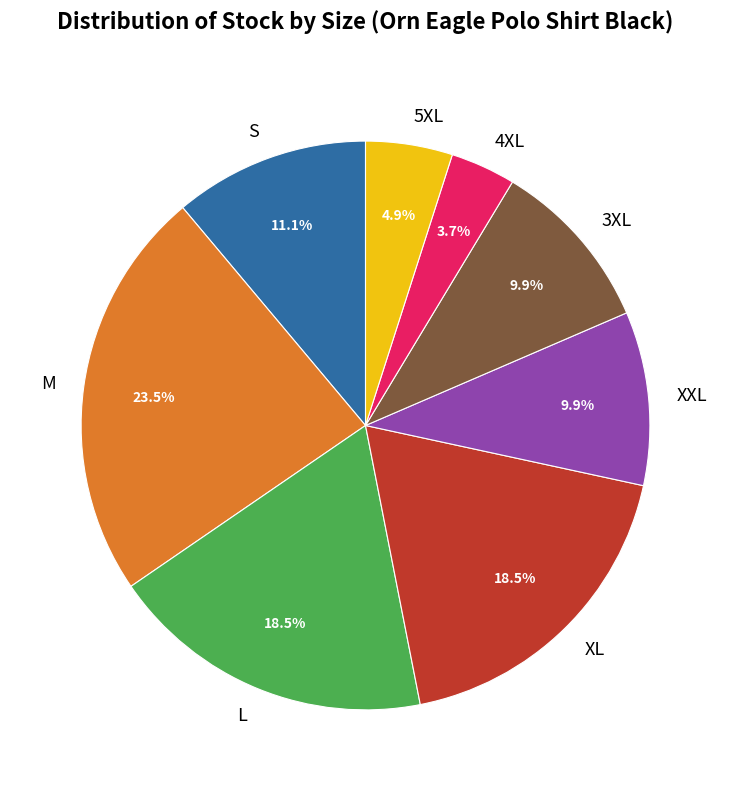

How many segments does this pie chart have?

8